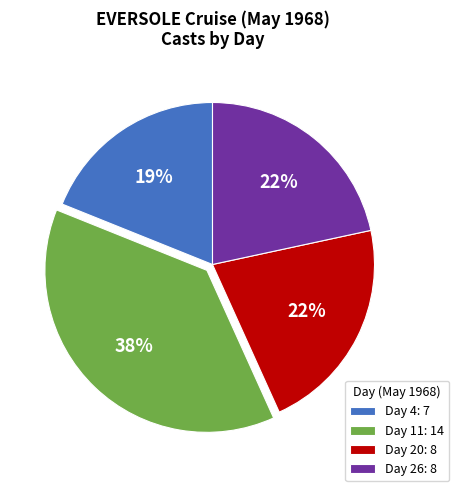

The Day 26 slice represents 8% of the pie. True or false?

False